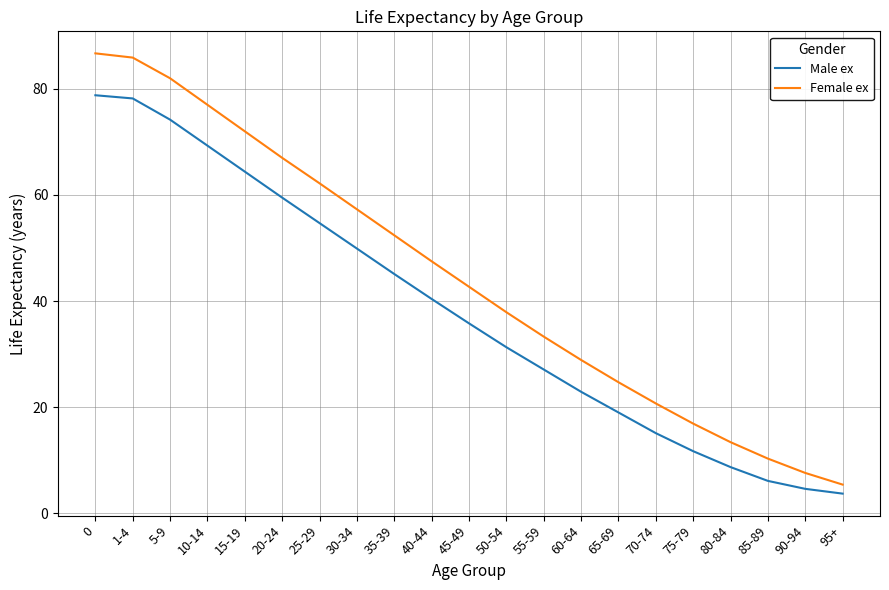

Reading right to left, list all the values displayed in this chart.

Male ex: 3.7	4.6	6.1	8.7	11.7	15.1	19.0	22.9	27.1	31.3	35.8	40.4	45.1	49.9	54.7	59.5	64.4	69.3	74.2	78.2	78.8
Female ex: 5.4	7.6	10.3	13.4	16.9	20.7	24.7	28.9	33.3	37.9	42.7	47.5	52.4	57.3	62.2	67.0	72.0	77.0	82.0	85.9	86.7